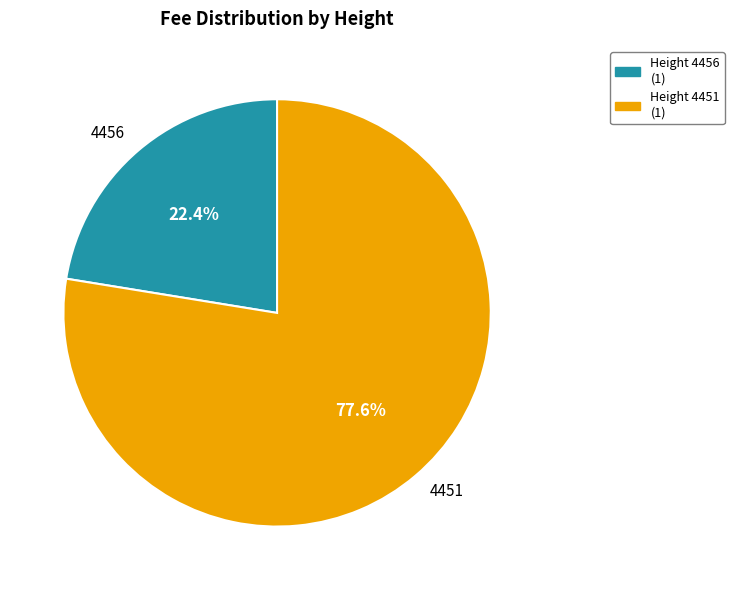

To the nearest percent, what is the combined percentage of 4456 and 4451?

100%